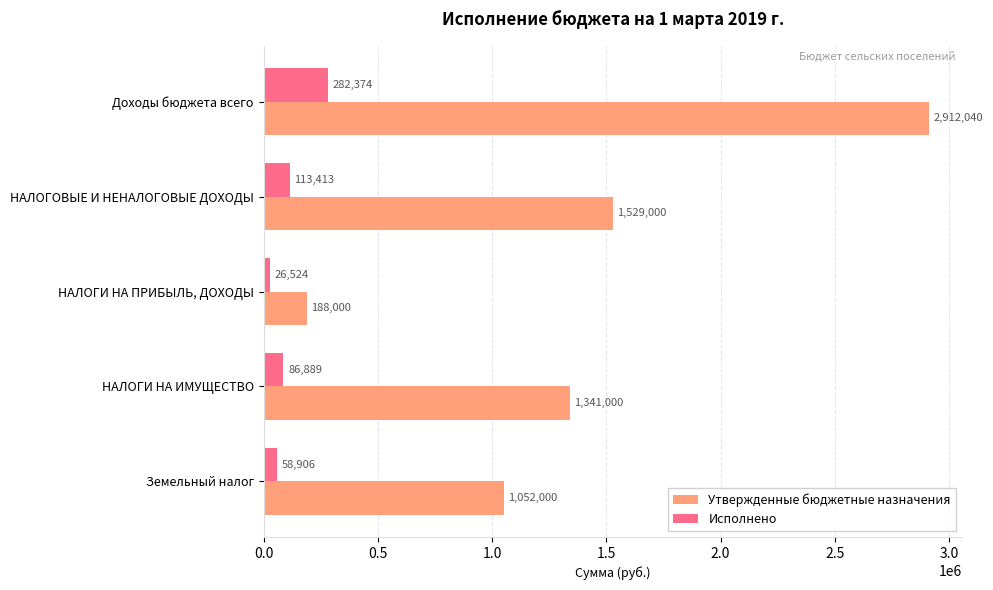

What is the maximum value for Исполнено?

282373.6